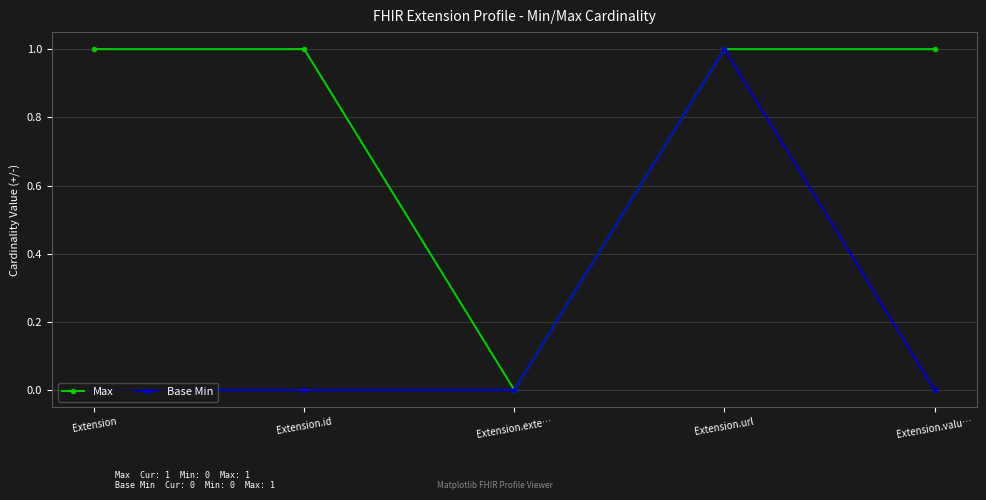

Is the value of Max at Extension greater than the value of Base Min at Extension.exte…?

Yes